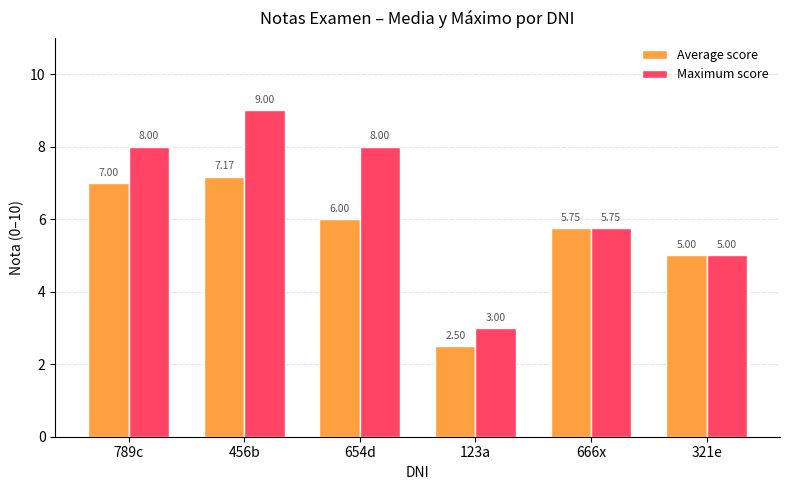

Does the chart contain stacked bars?

No